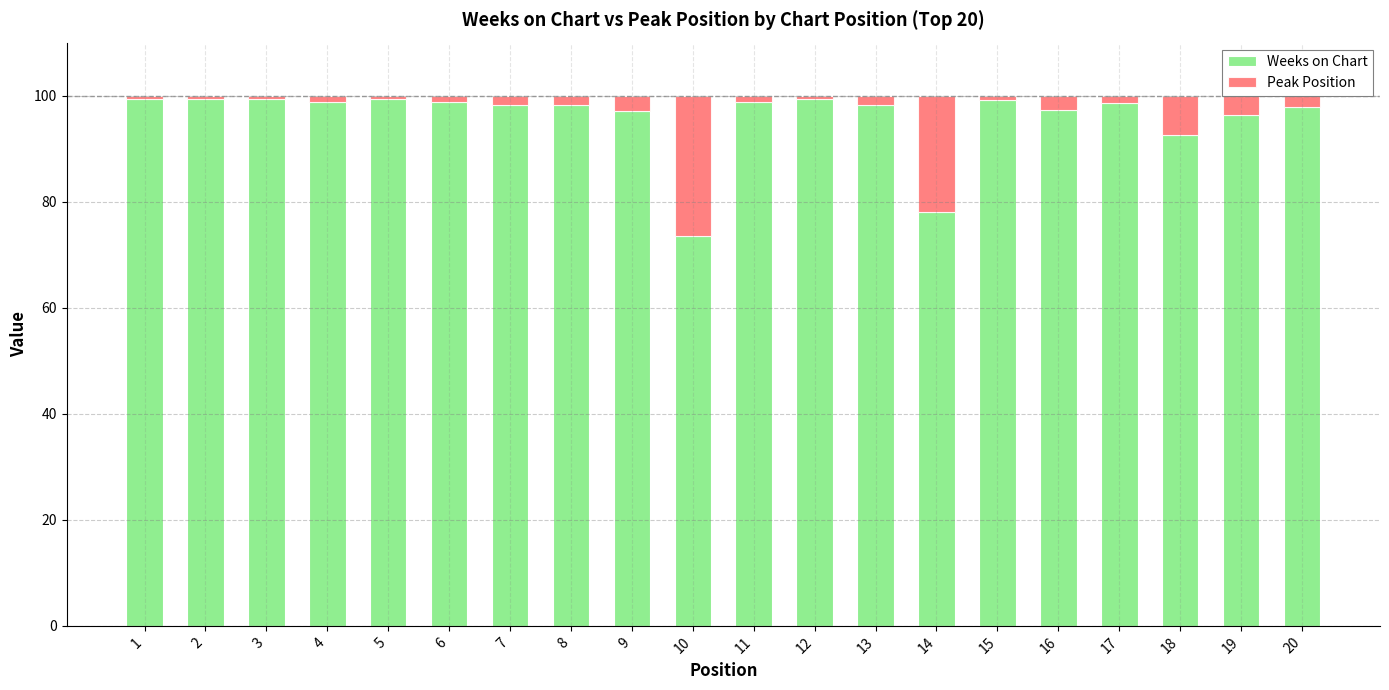

Which category has the lowest value in the Weeks on Chart series?

10